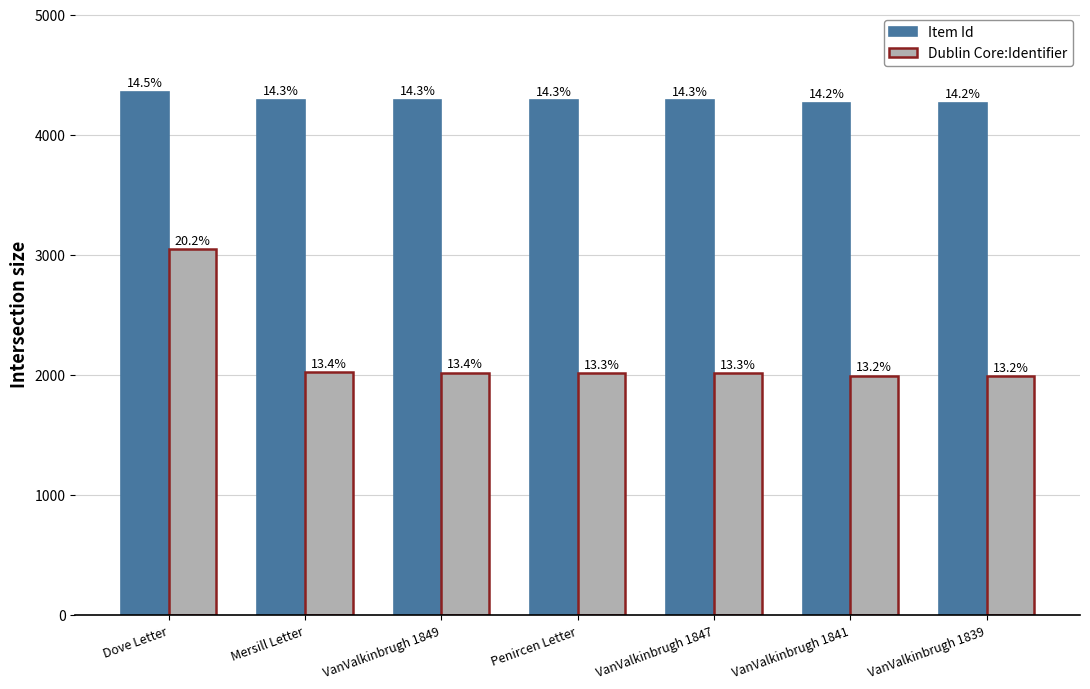

Where does the Item Id series first go above 4287?

Dove Letter